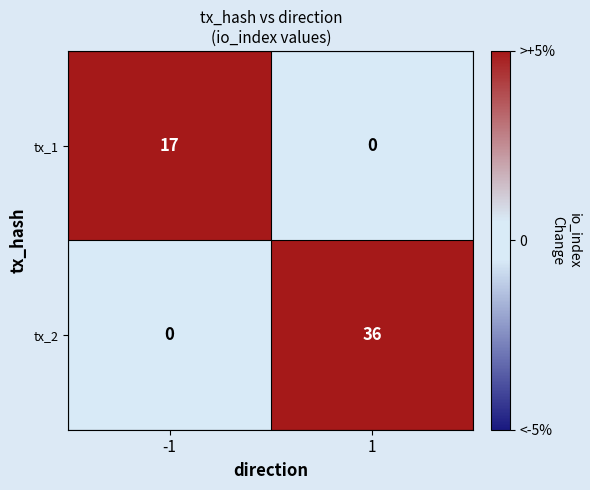

What is the total value across all series at 1?

36